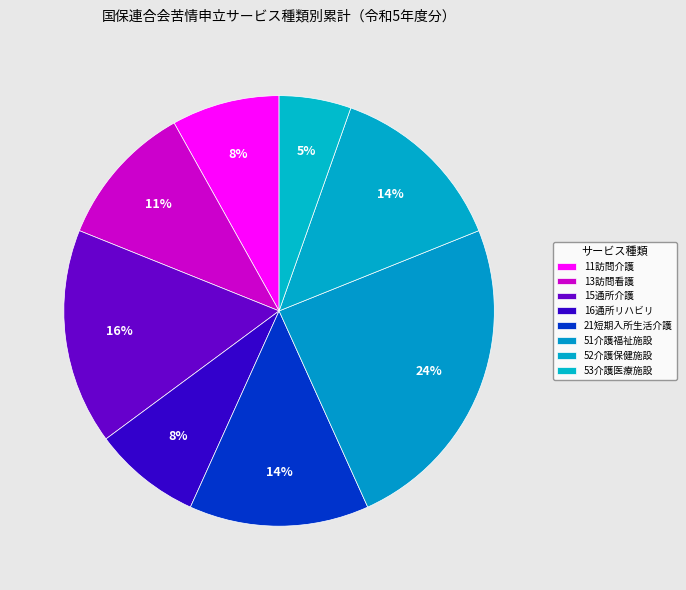

To the nearest percent, what percentage of the pie is 15通所介護?

16%